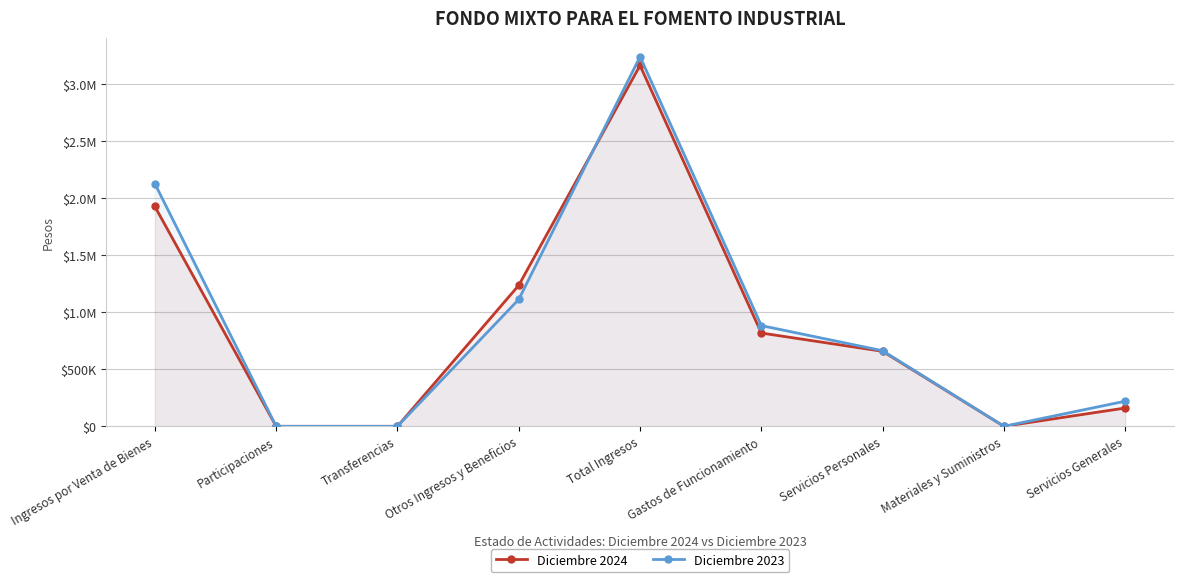

Reading left to right, transcribe all the data shown in this chart.

Diciembre 2024: 1928828	0	0	1236818	3165646	818315	657797	0	160518
Diciembre 2023: 2128872	0	0	1113301	3242173	883402	663020	0	220382